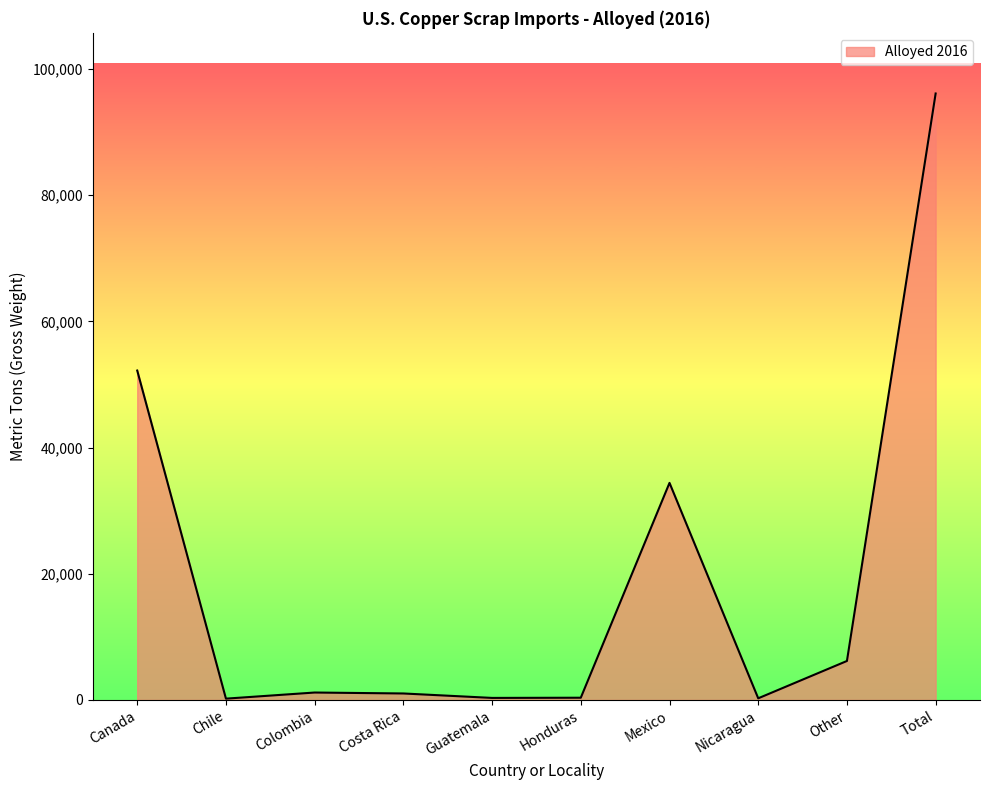

Which has a higher value, Canada or Total?

Total